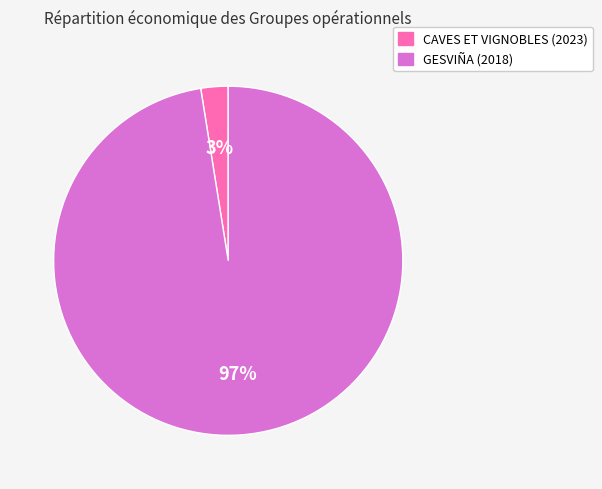

Is there any slice that represents more than half of the pie?

Yes